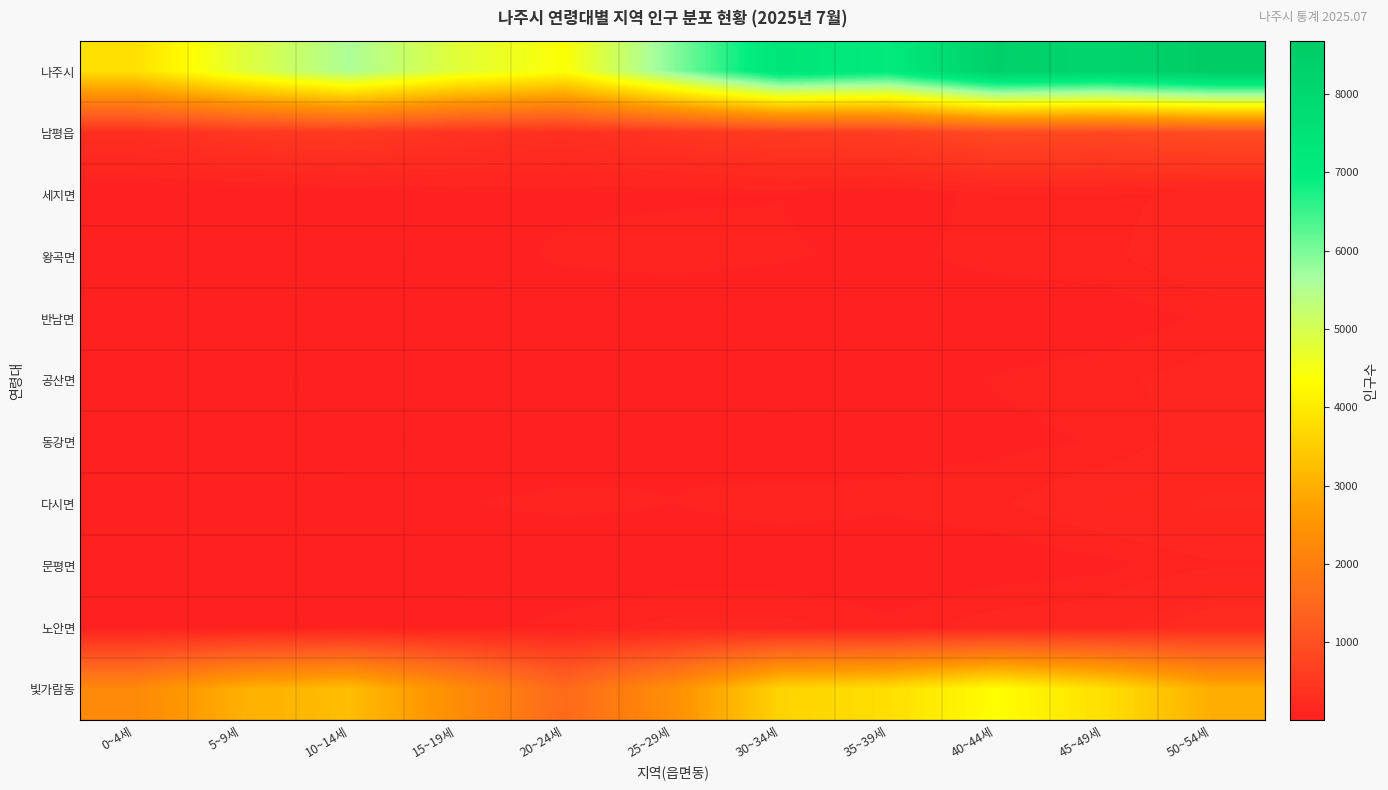

What is the total value across all series at 45~49세?

13591